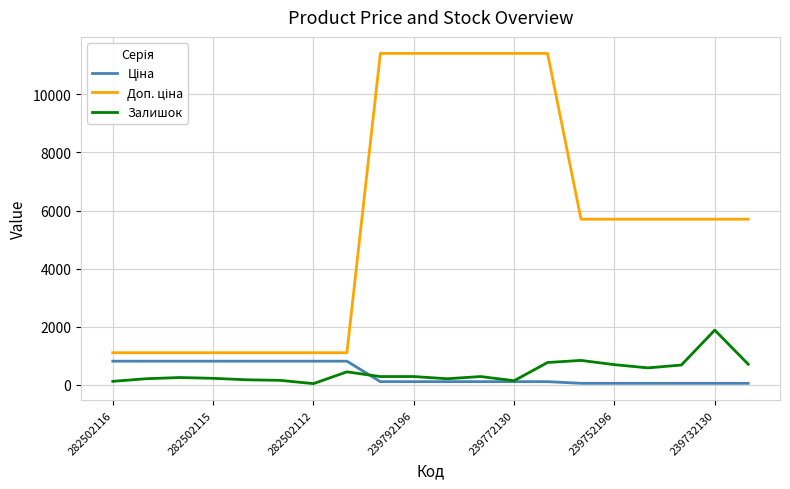

What is the maximum value shown in the chart?

11410.0